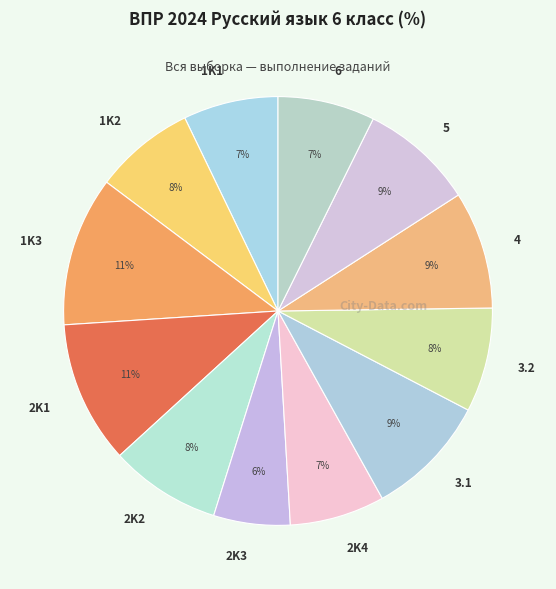

To the nearest percent, what percentage of the pie is 6?

7%